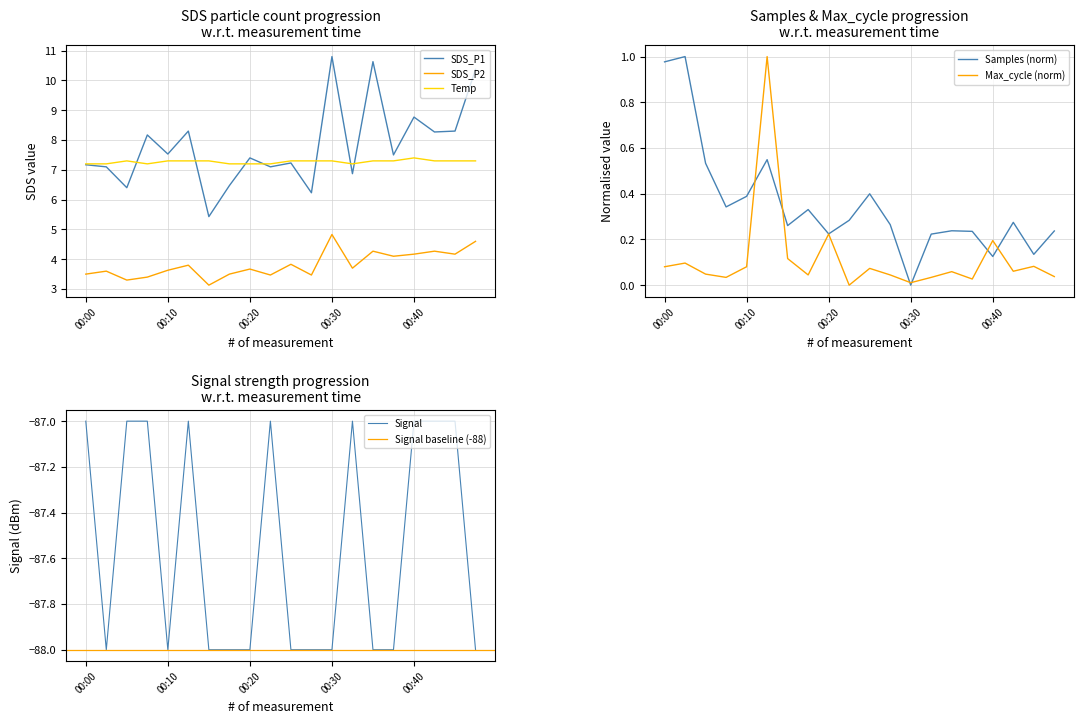

What is the minimum value for Temp?

7.2